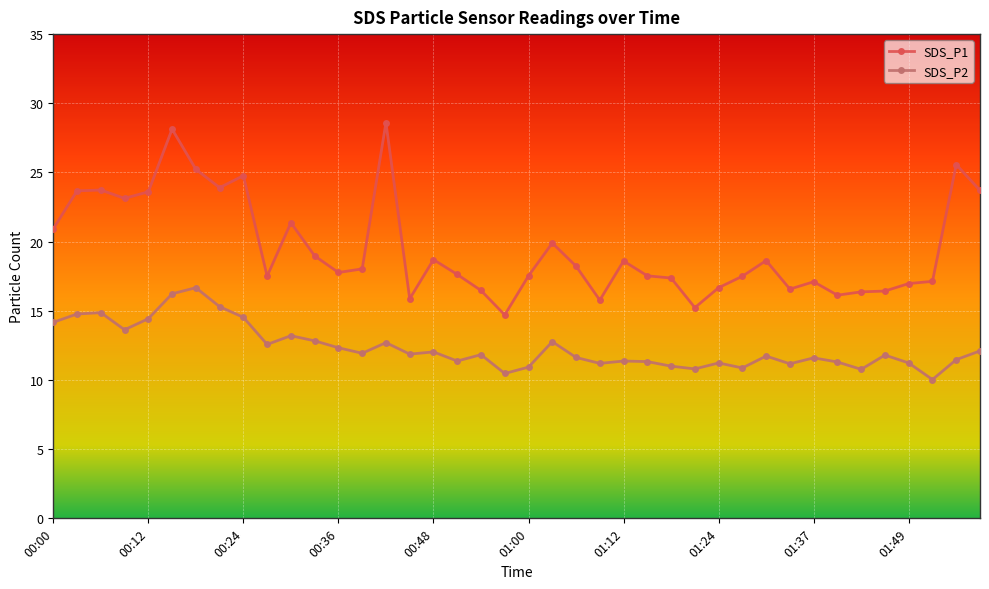

True or false: SDS_P1 and SDS_P2 intersect in this chart.

False